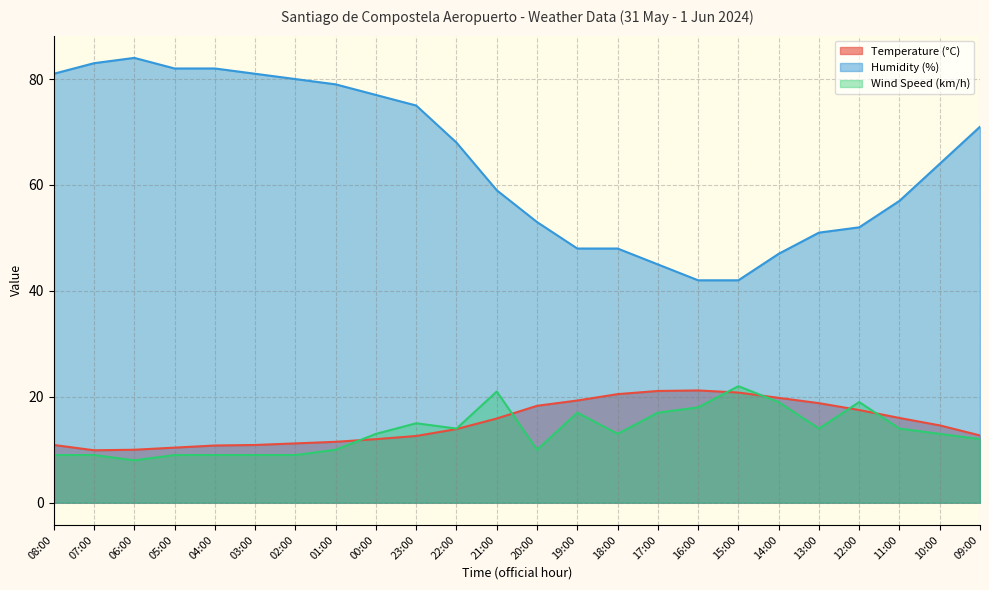

Does the chart have visible grid lines?

Yes